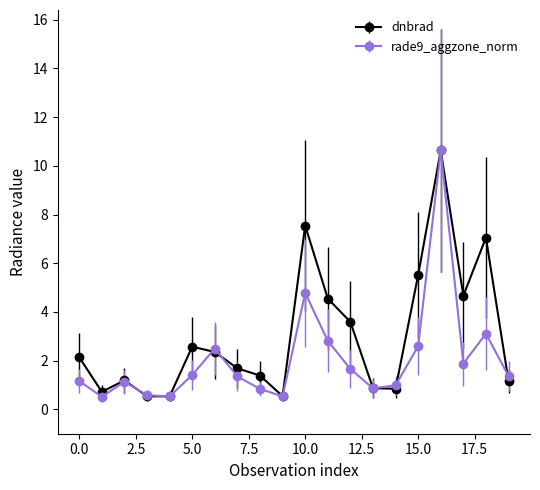

List the series in order of their overall mean, lowest first.

rade9_aggzone_norm, dnbrad